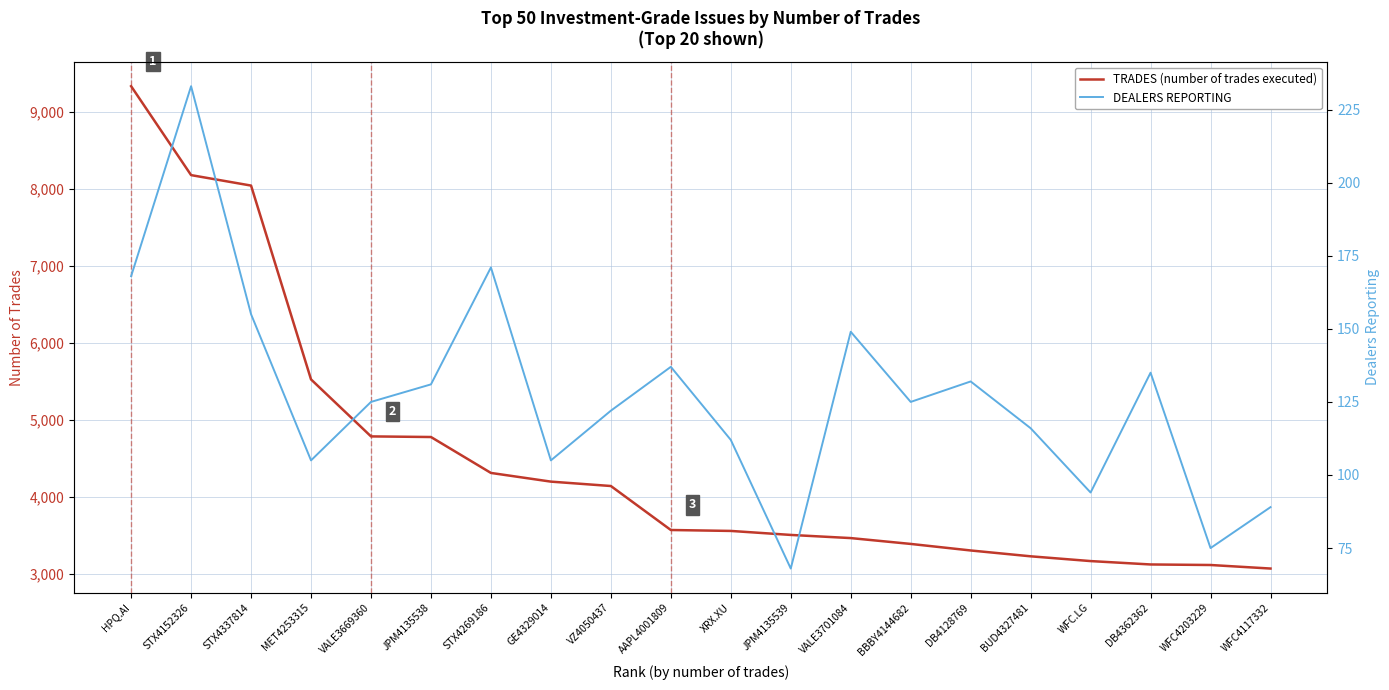

What is the lowest value of the DEALERS REPORTING series?

68